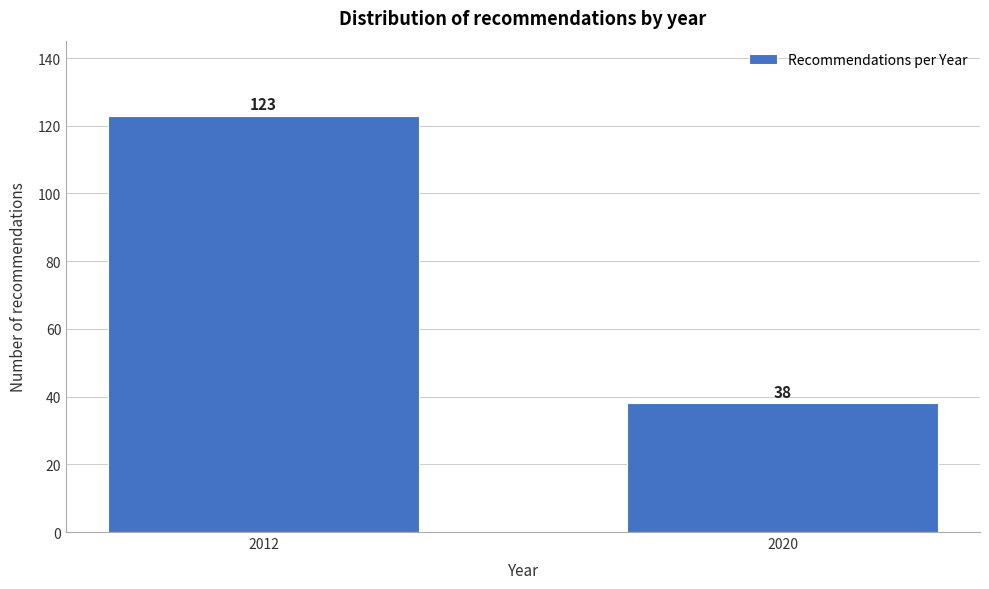

Reading left to right, list all the values displayed in this chart.

2012=123	2020=38